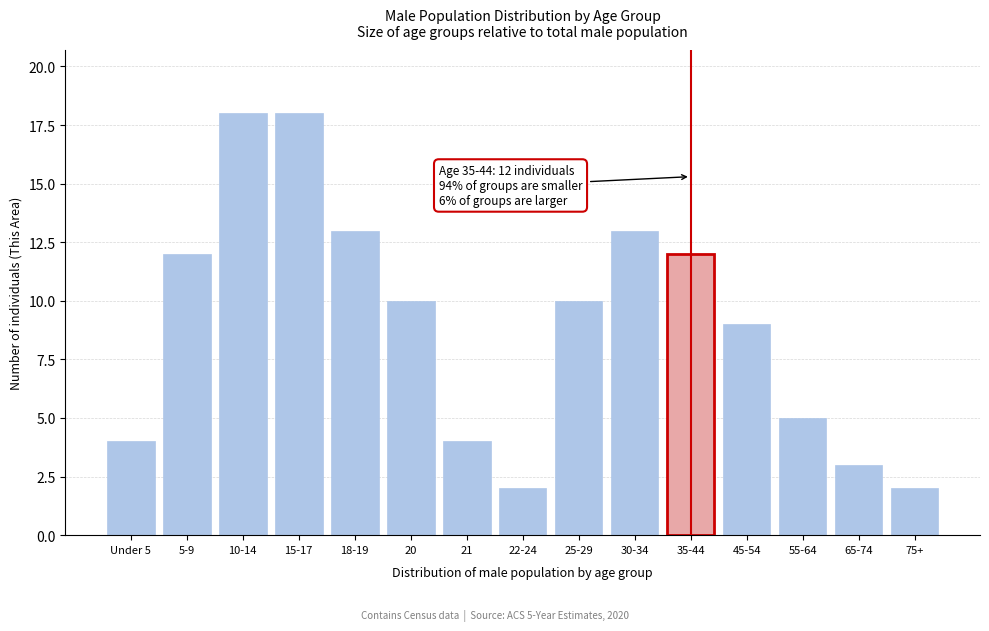

Reading right to left, list all the values displayed in this chart.

75+=2	65-74=3	55-64=5	45-54=9	35-44=12	30-34=13	25-29=10	22-24=2	21=4	20=10	18-19=13	15-17=18	10-14=18	5-9=12	Under 5=4